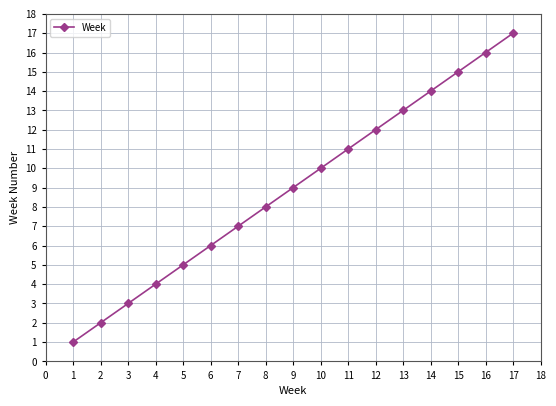

Does the chart display data point markers on the line(s)?

Yes